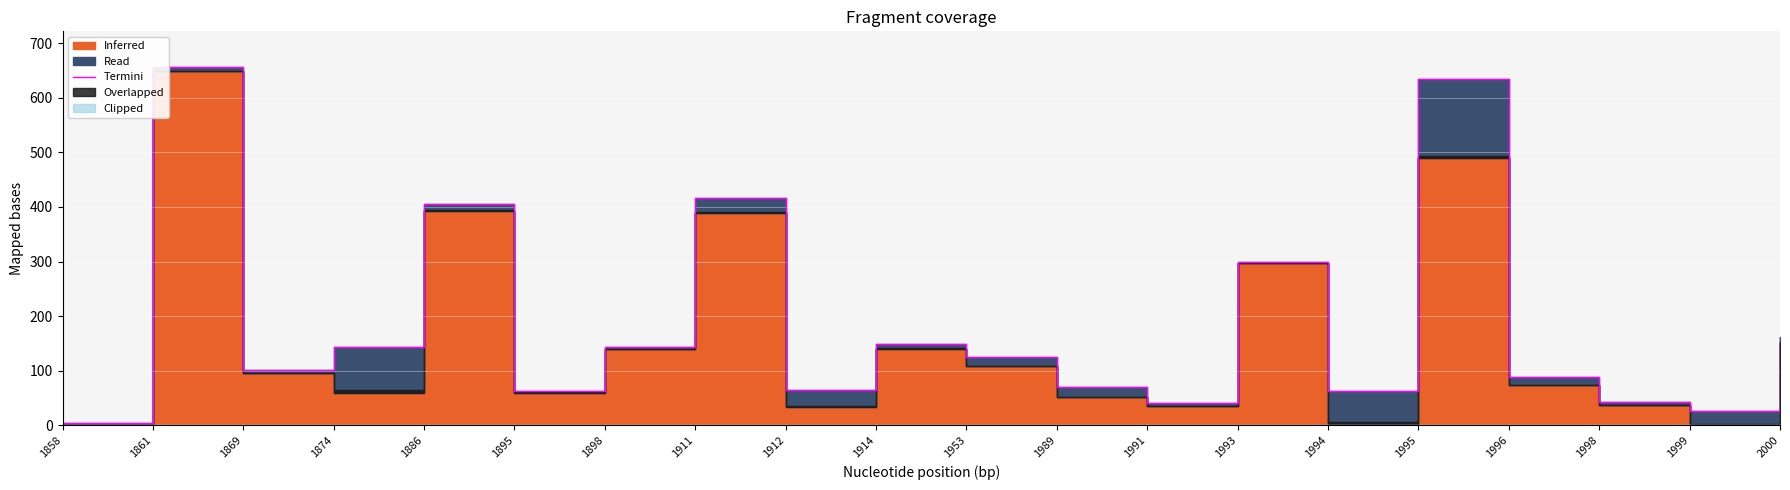

Does the chart display data point markers on the line(s)?

No